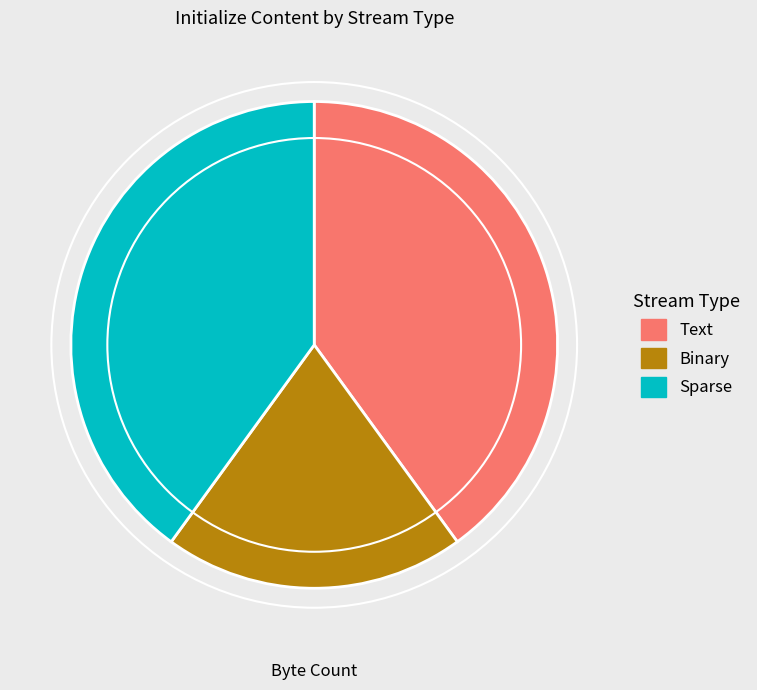

Approximately how many times larger is the value at Binary compared to Text?

0.5